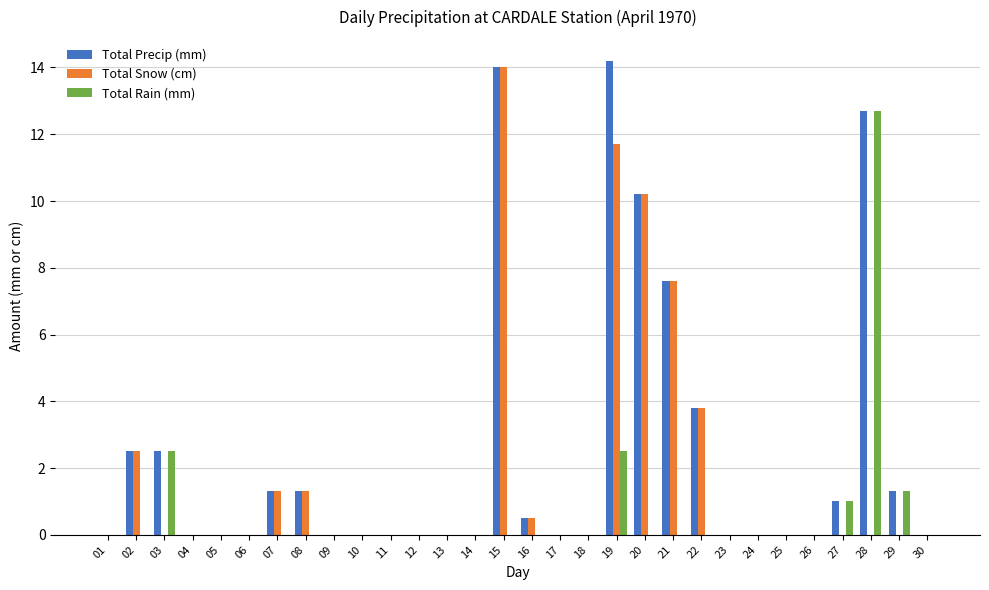

How many categories are shown in the chart?

30